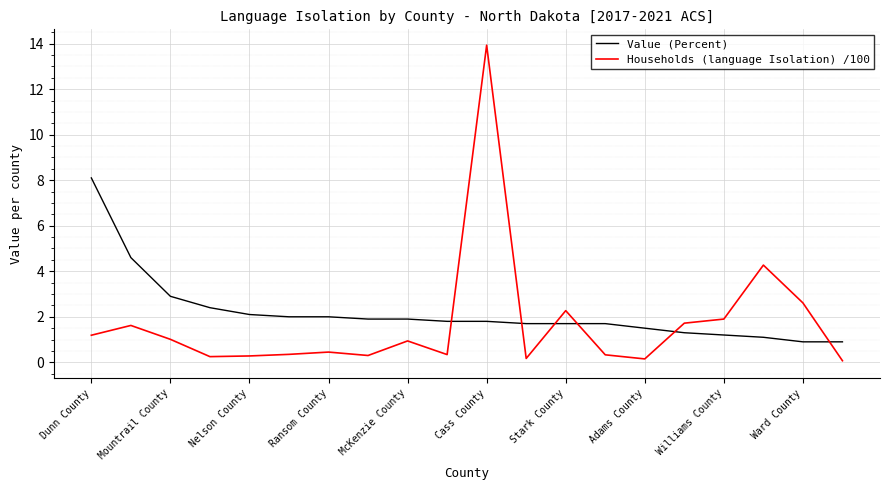

List the series in order of their peak value, highest first.

Households (language Isolation) /100, Value (Percent)